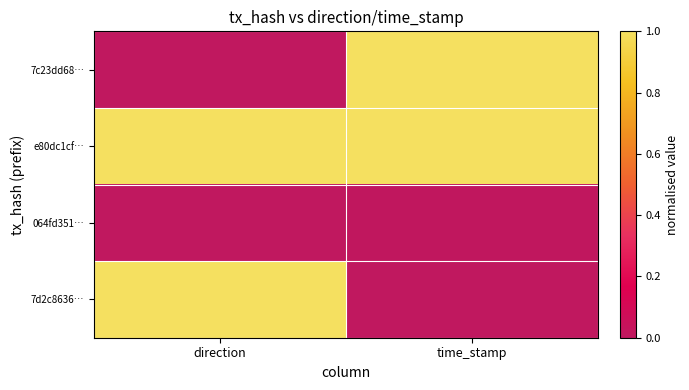

What is the maximum value shown in the chart?

1.0